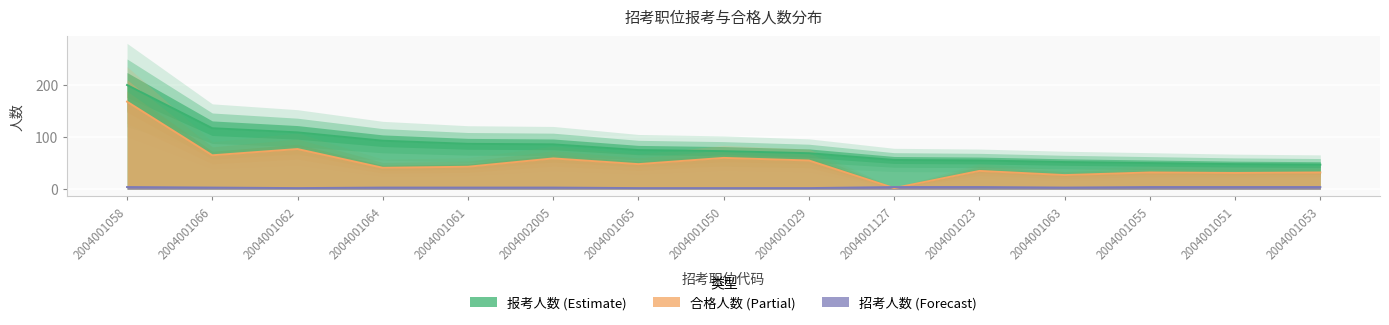

Rank the series by their maximum value, from lowest to highest.

招考人数, 合格人数, 报考人数